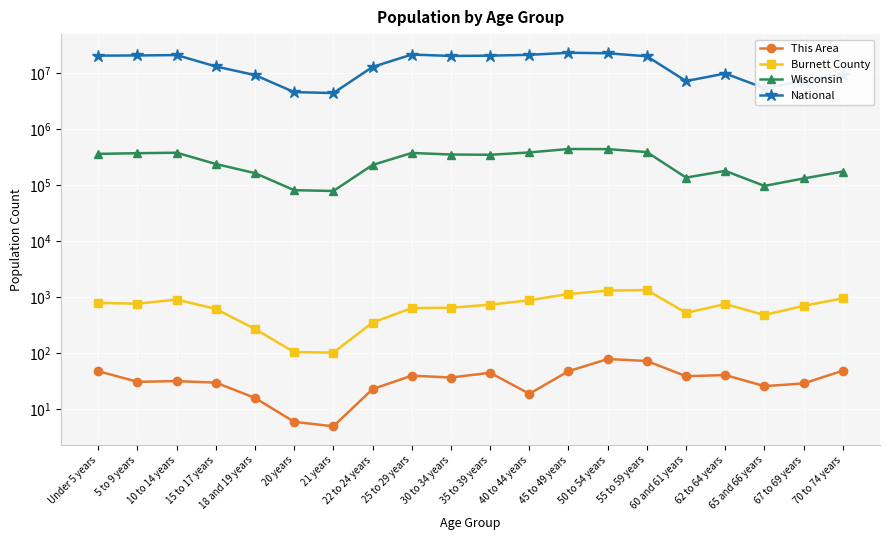

True or false: This Area and Wisconsin intersect in this chart.

False